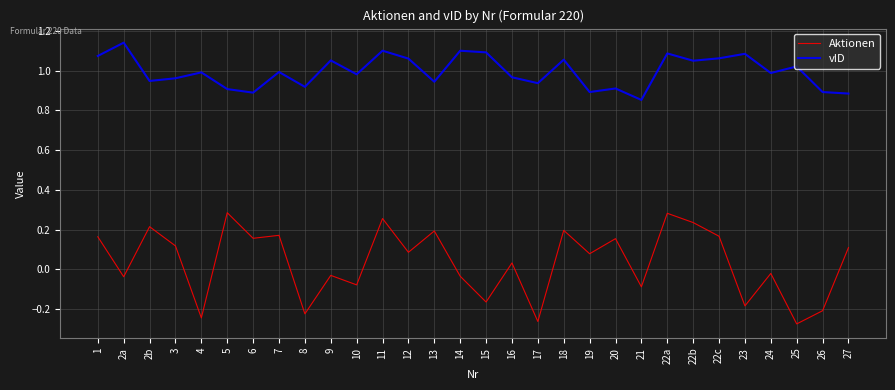

What position from the left is 22c?

25